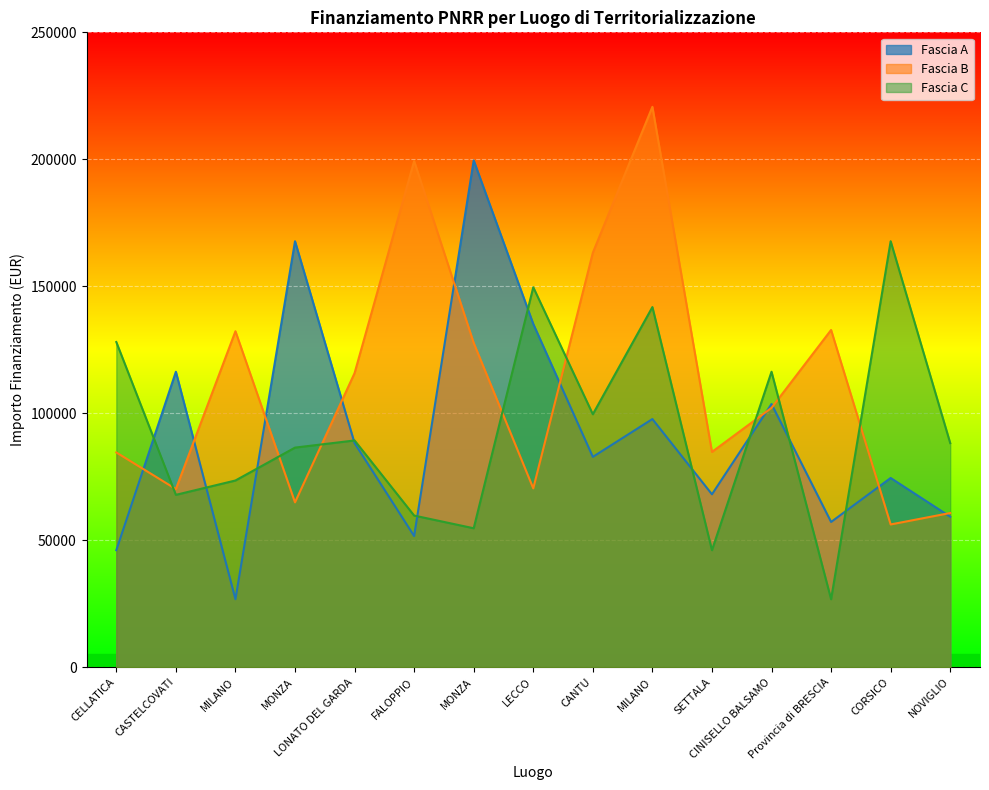

Is it true that Fascia C equals 137594.3 at NOVIGLIO?

False